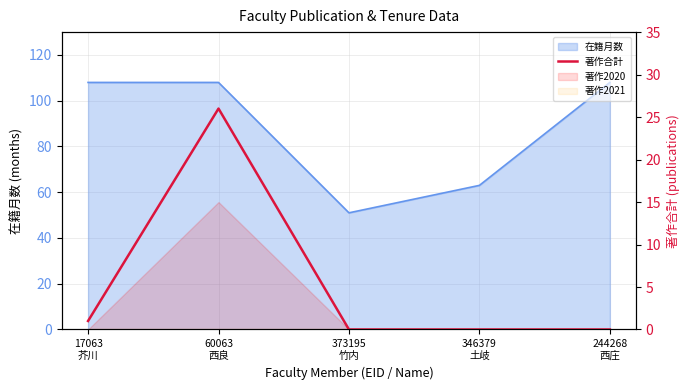

How many lines are shown in the chart?

1